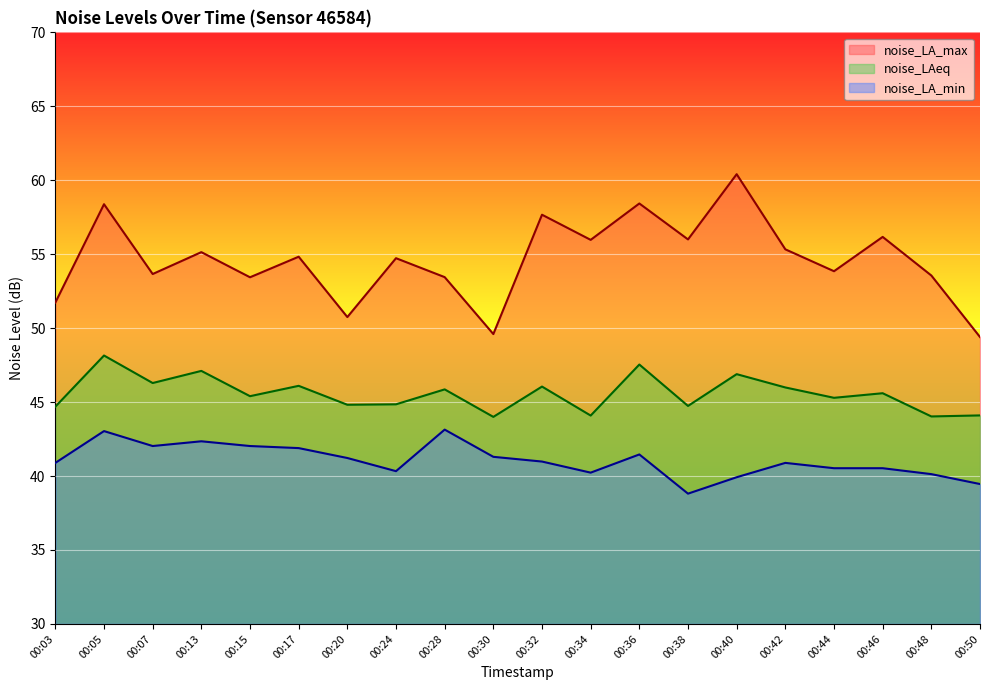

True or false: noise_LA_min and noise_LA_max cross at least once.

False